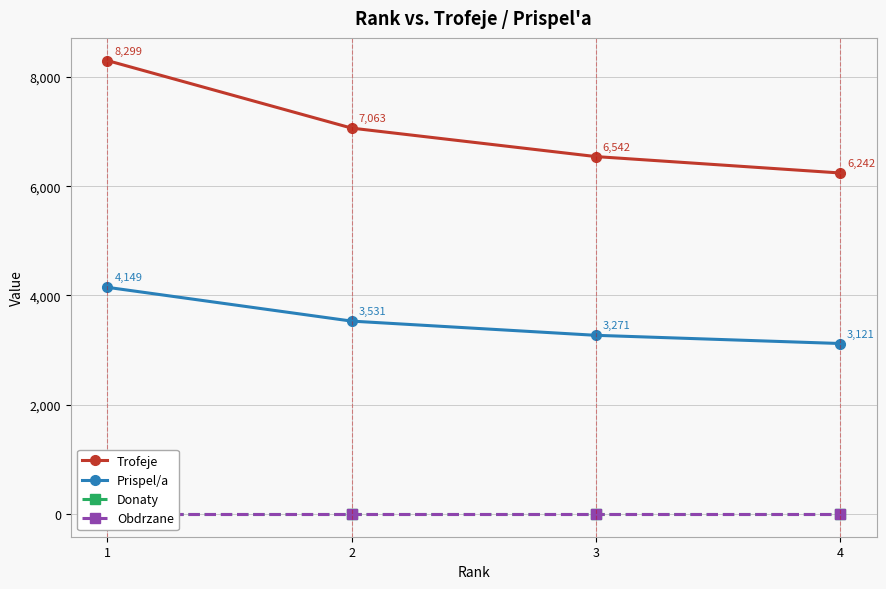

At which category is the sum across all series the highest?

1